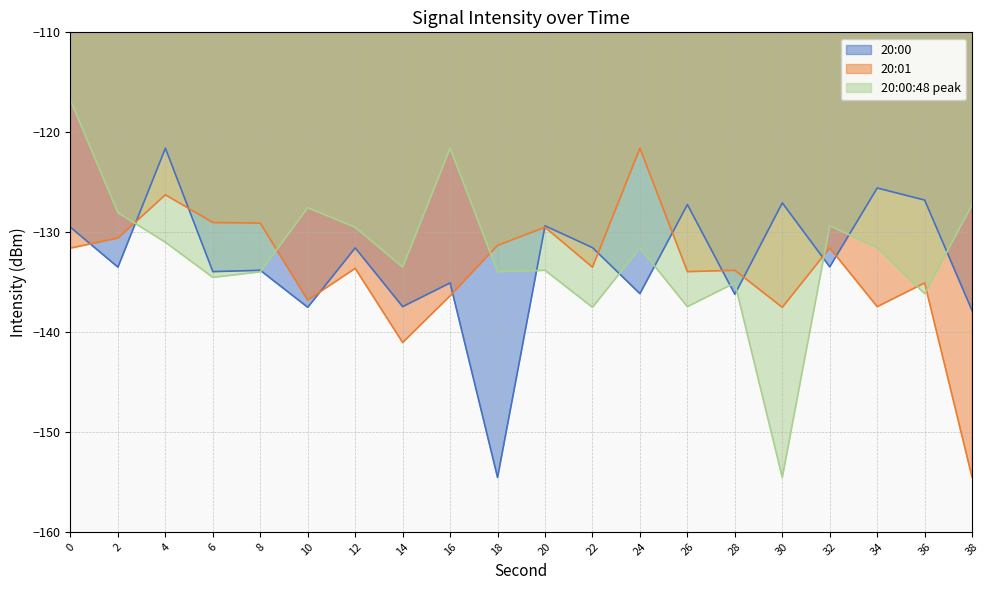

Between which two adjacent categories do 20:00 and 20:00:48 peak first intersect?

2 and 4